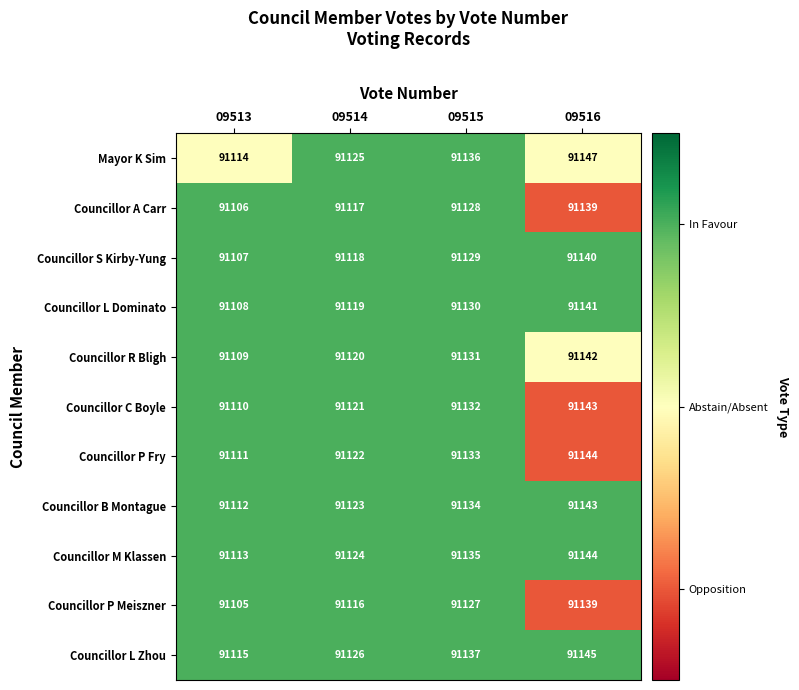

What is the highest value of the Councillor P Fry series?

91144